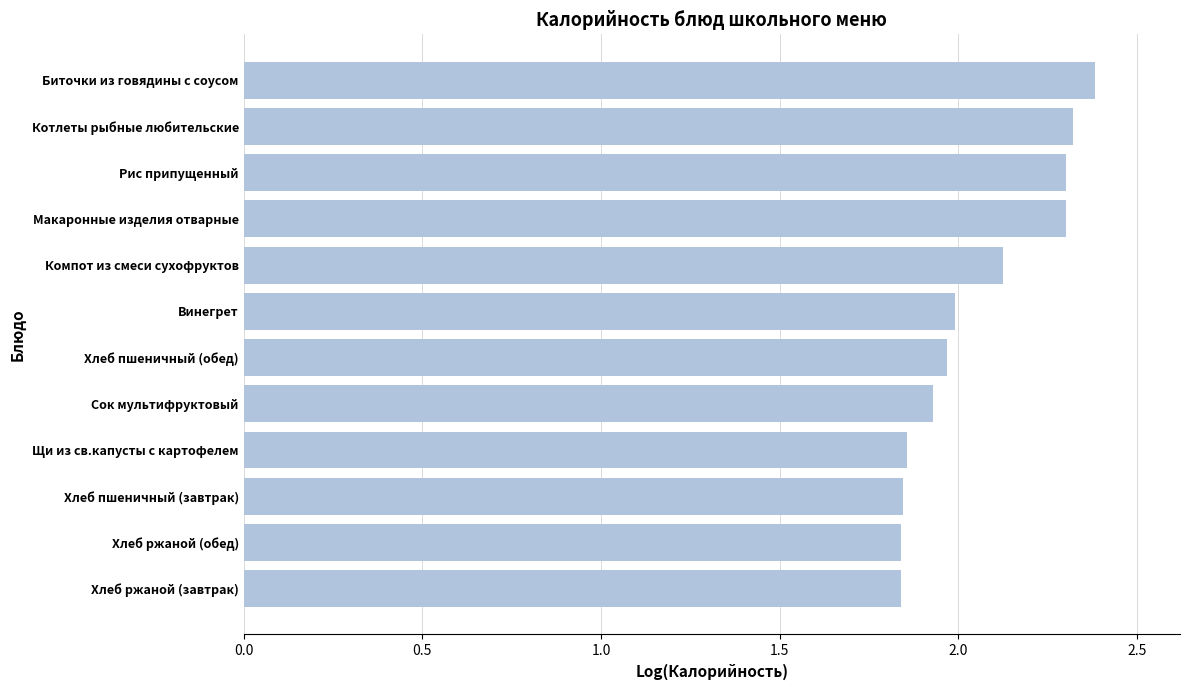

Approximately how many times larger is the value at Винегрет compared to Компот из смеси сухофруктов?

0.9